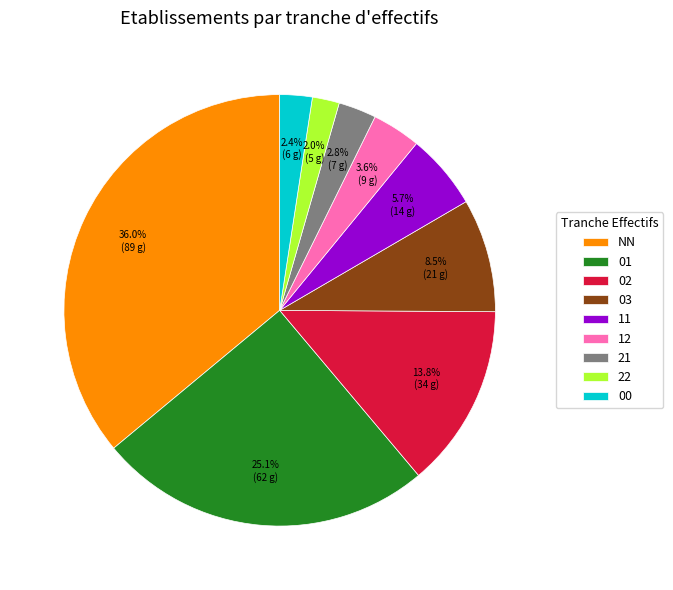

How many segments does this pie chart have?

9